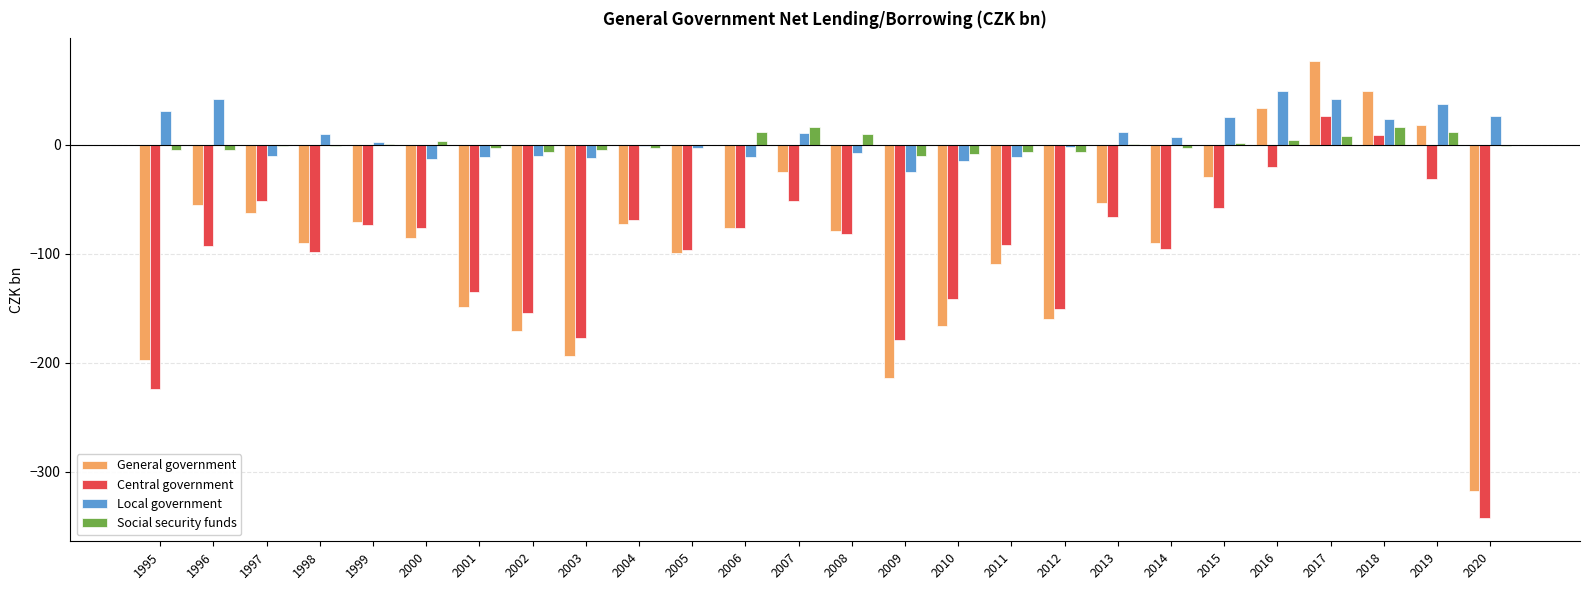

Which category has the highest value across all series?

2017